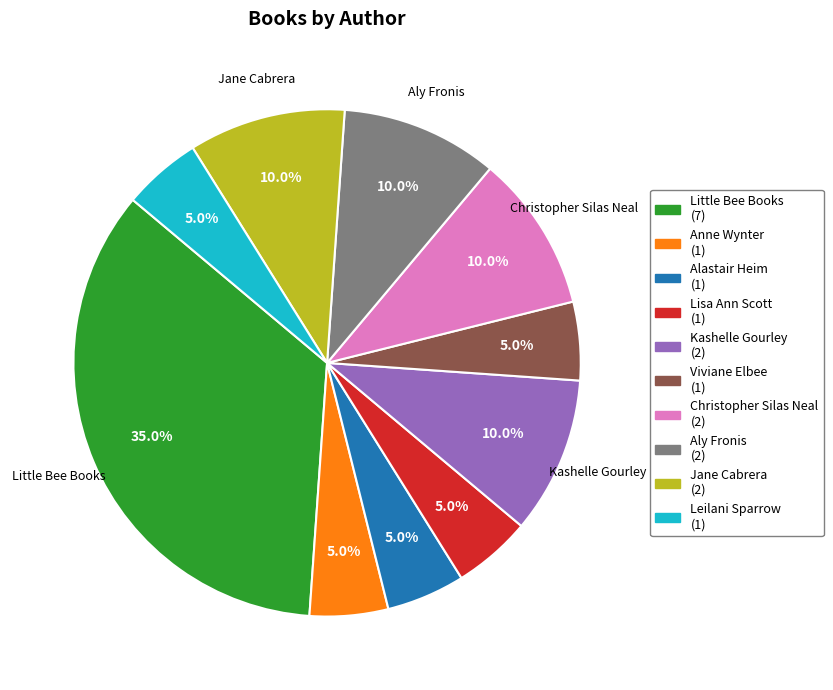

Is there any slice that represents more than half of the pie?

No